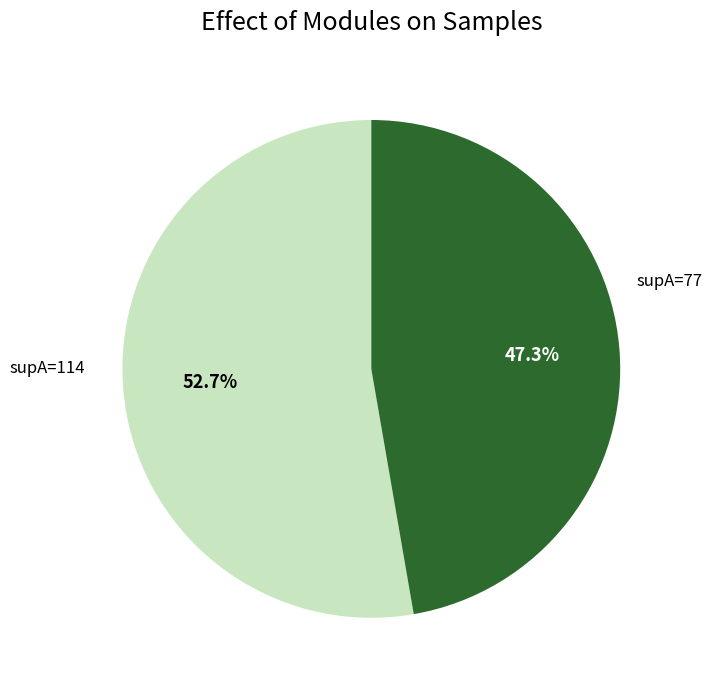

How many segments does this pie chart have?

2